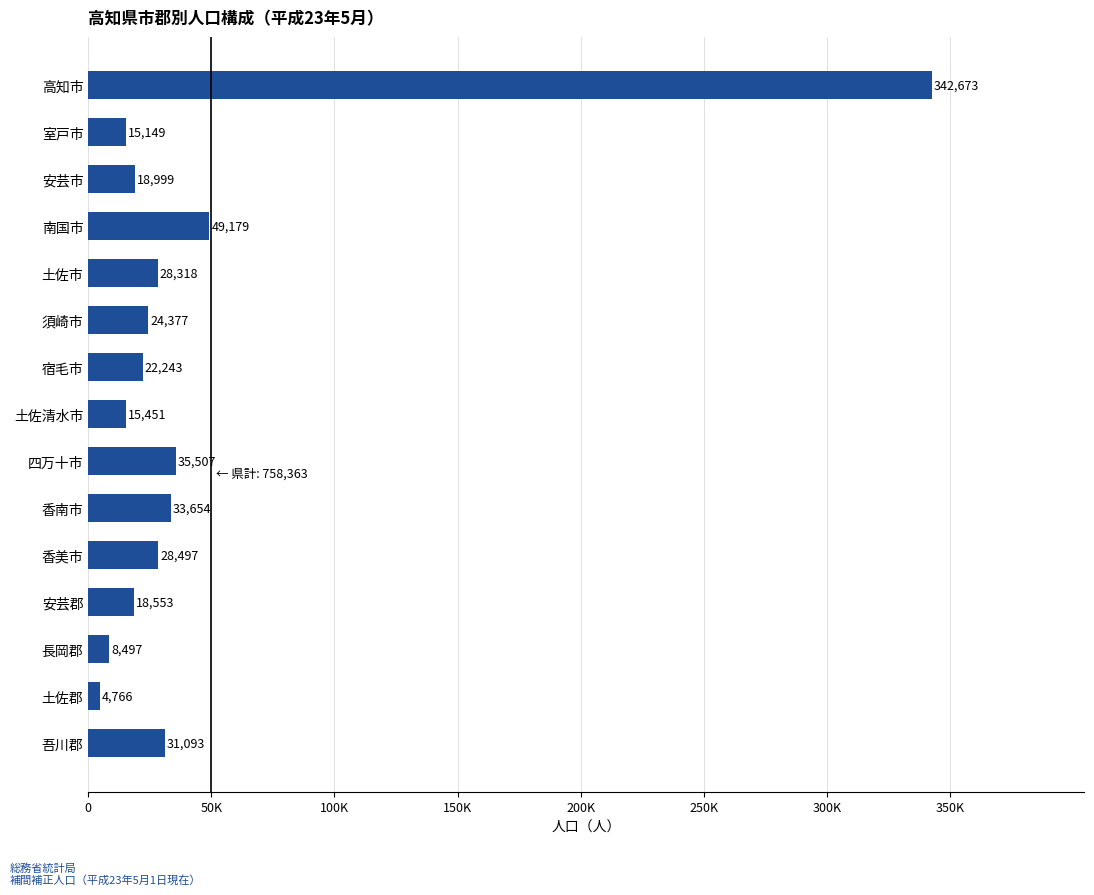

Are the bars grouped side by side (vs. stacked)?

No